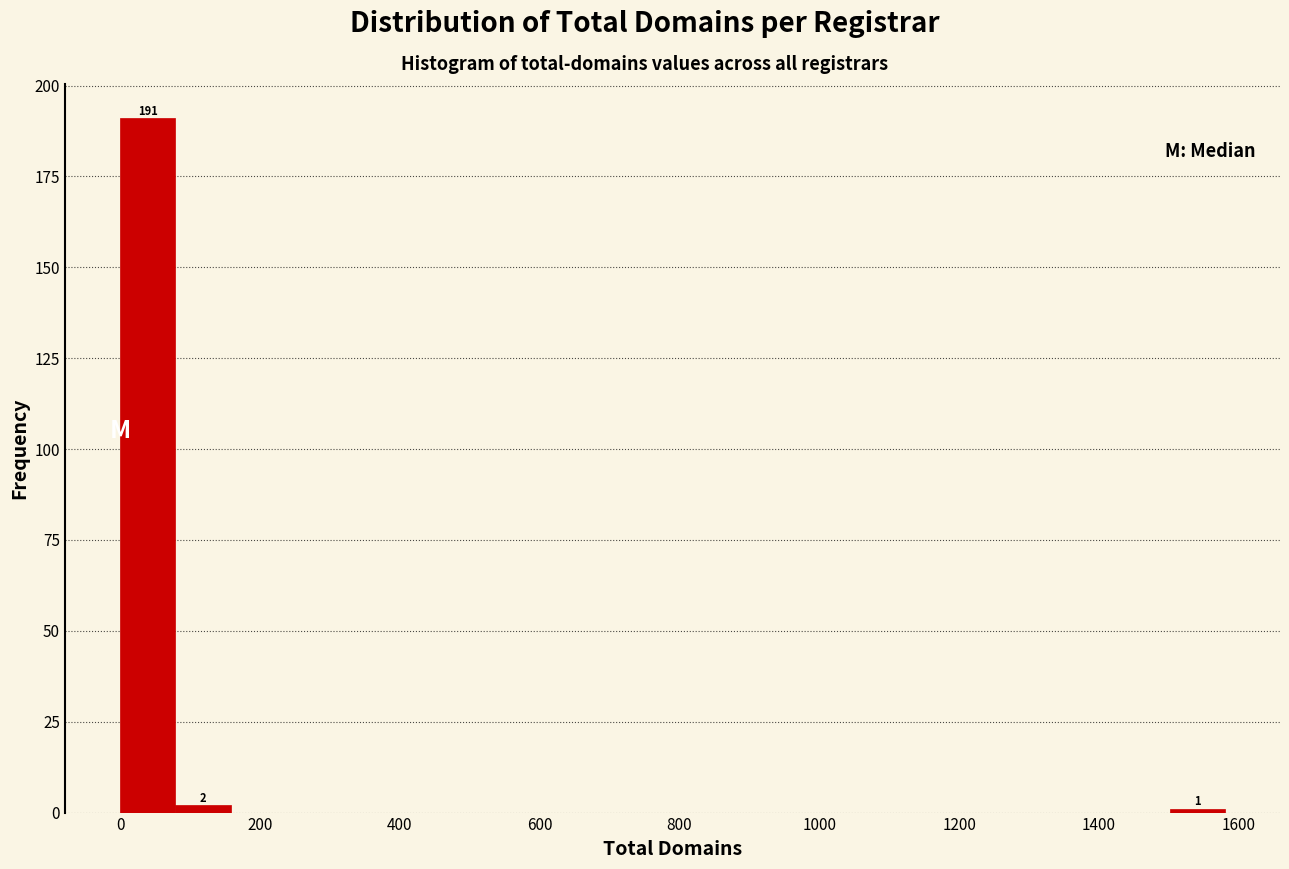

Read against the x-axis, roughly where is the centre of the tallest bar?

40